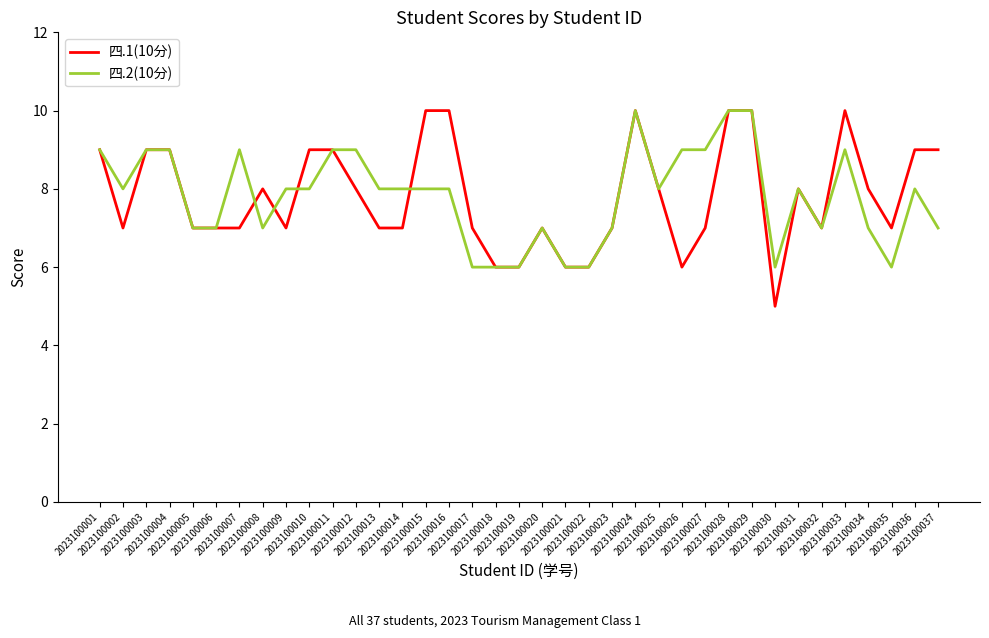

What is the highest value of the 四.2(10分) series?

10